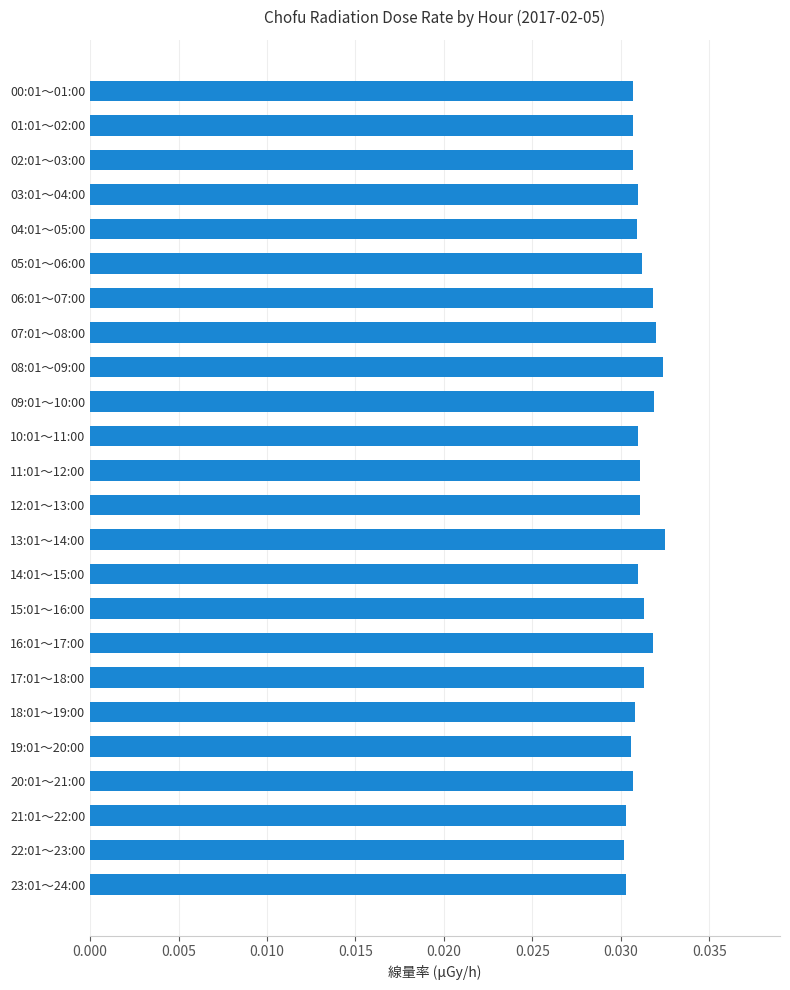

Count the values in the range 0 to 1.

24